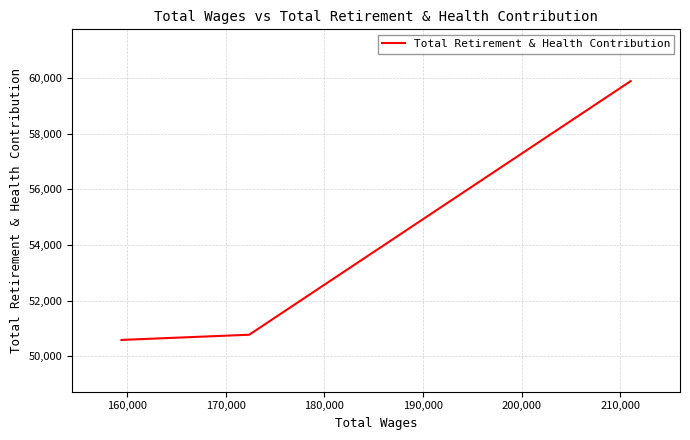

What is the sum of all values?

161255